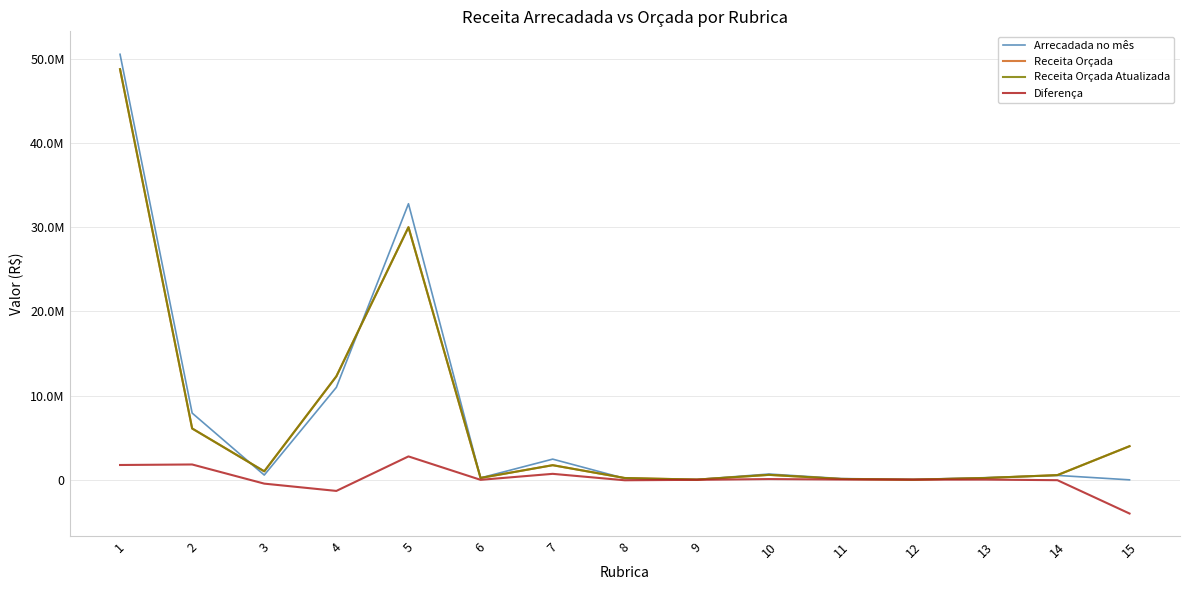

At which label does Arrecadada no mês first exceed 532872?

1